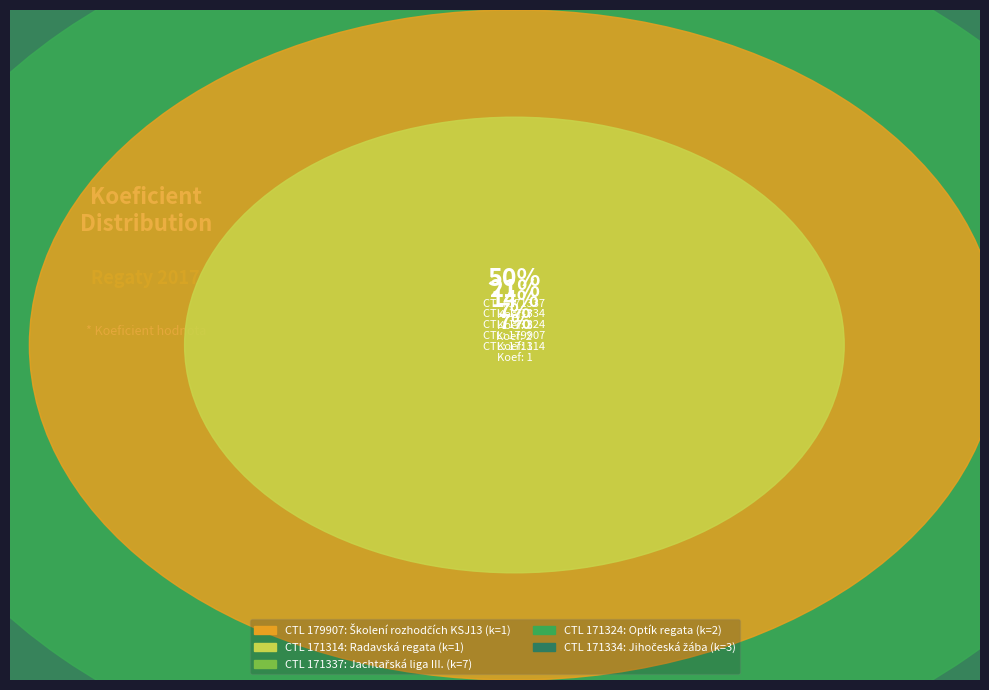

To the nearest percent, what portion does 179907 represent?

7%